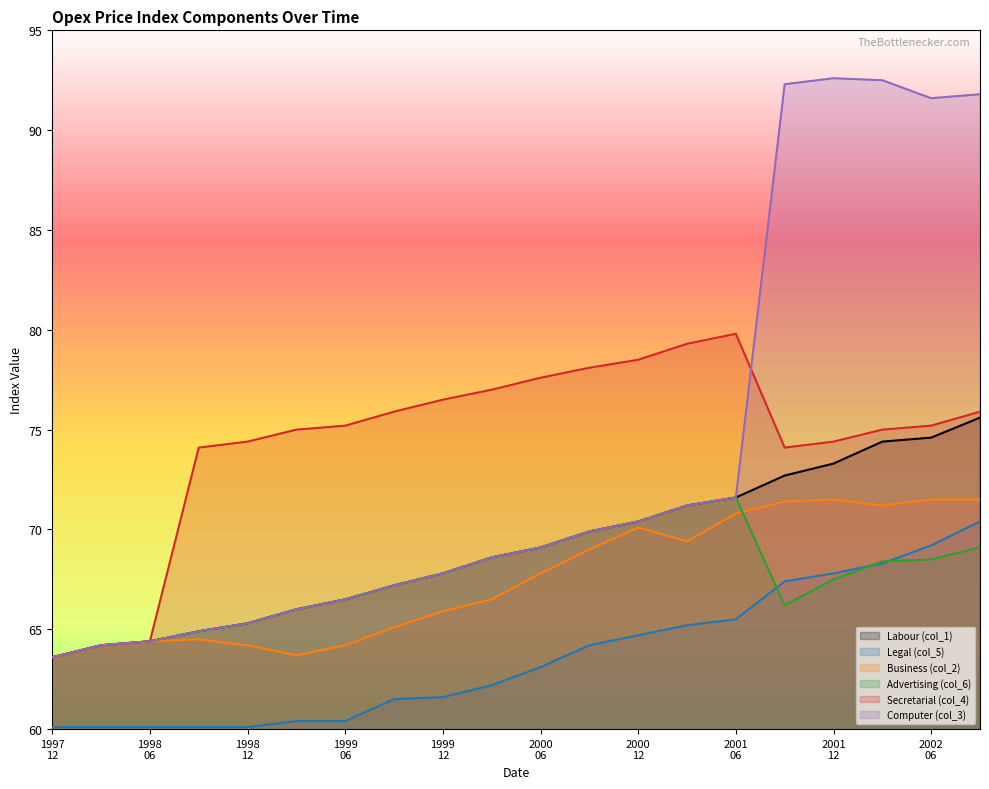

At which category is the sum across all series the highest?

2002-09-01